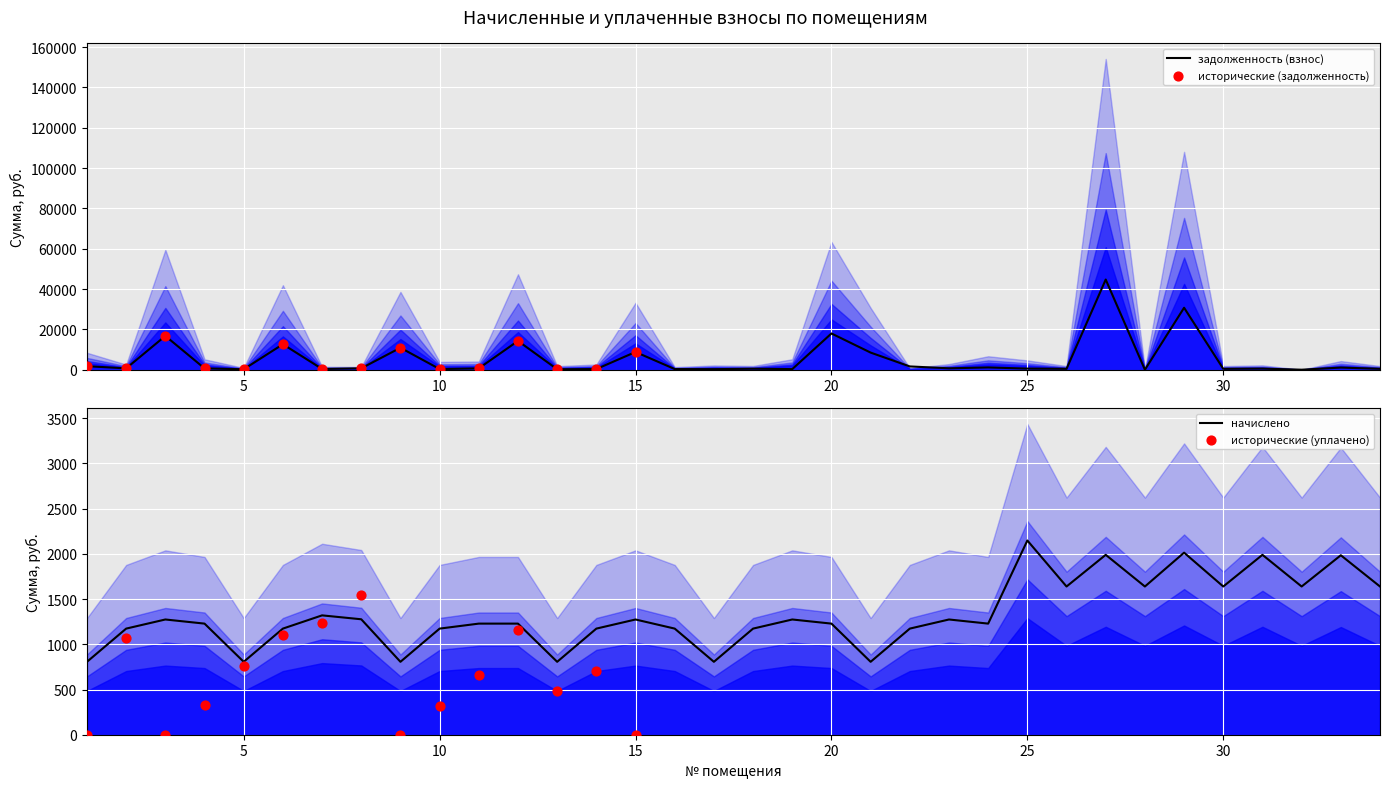

Which series has the widest spread of Y values?

задолженность (взнос)